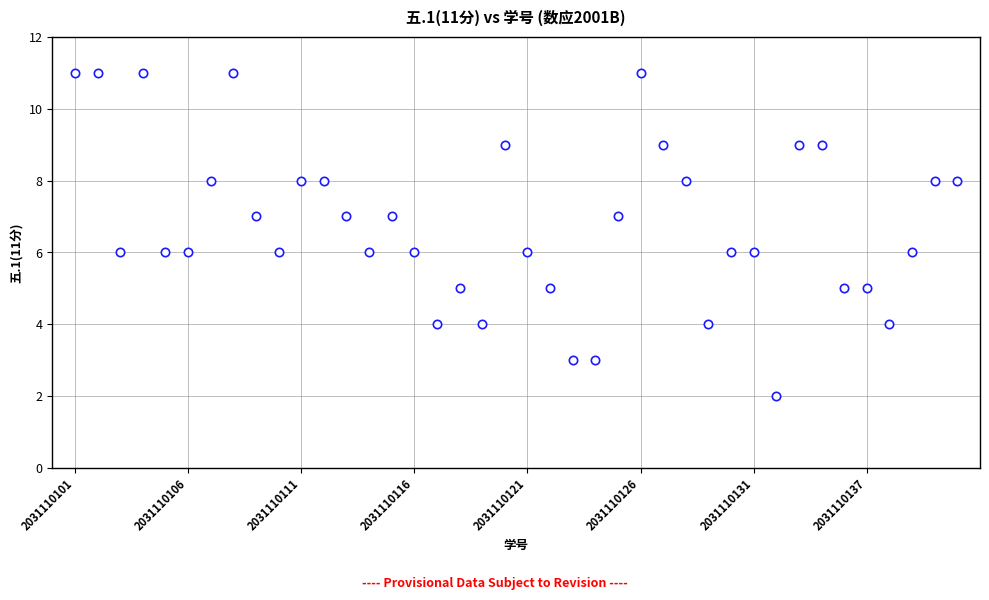

What is the range of Y values (max minus min)?

9